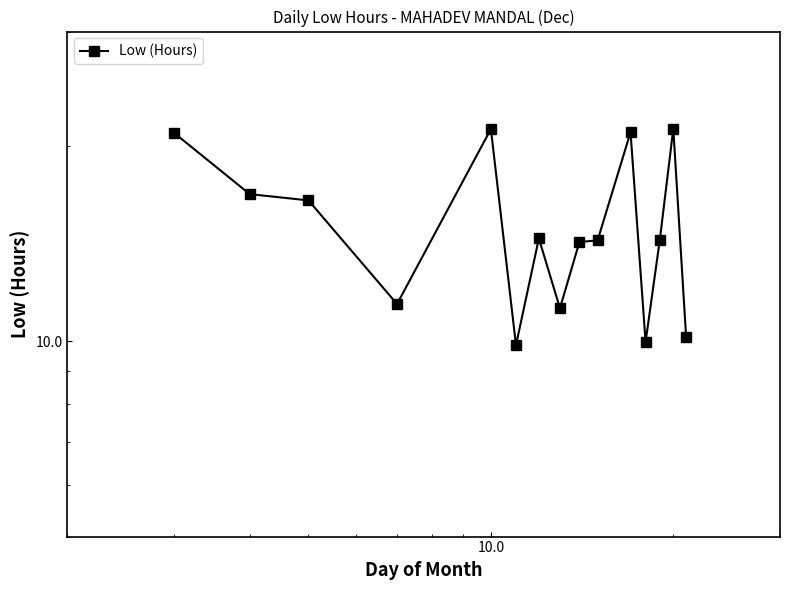

What is the average value?

15.2